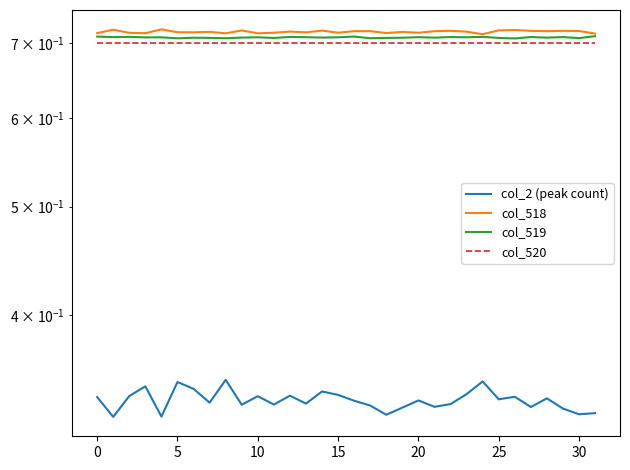

Rank the series at 28 from highest to lowest value.

col_518, col_519, col_520, col_2 (peak count)